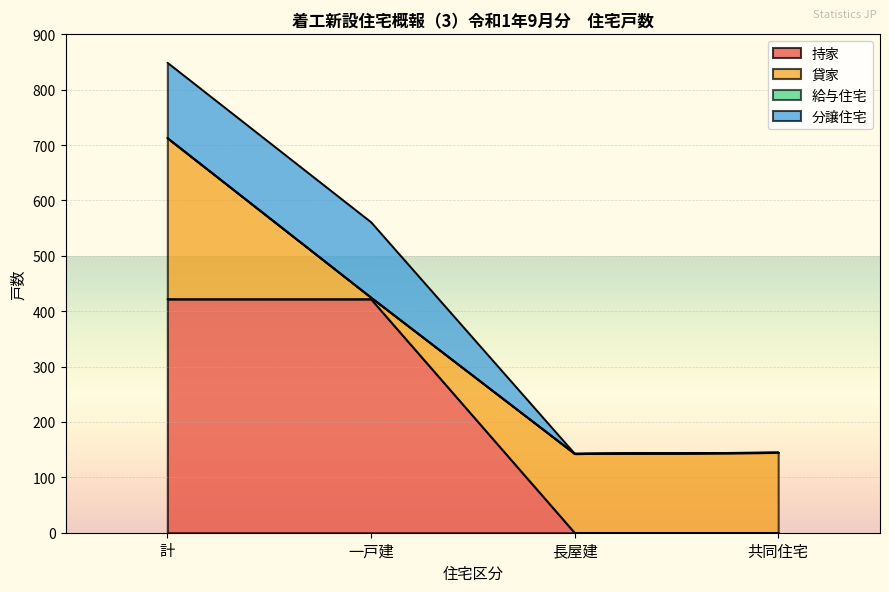

Which series has the widest spread of values?

持家